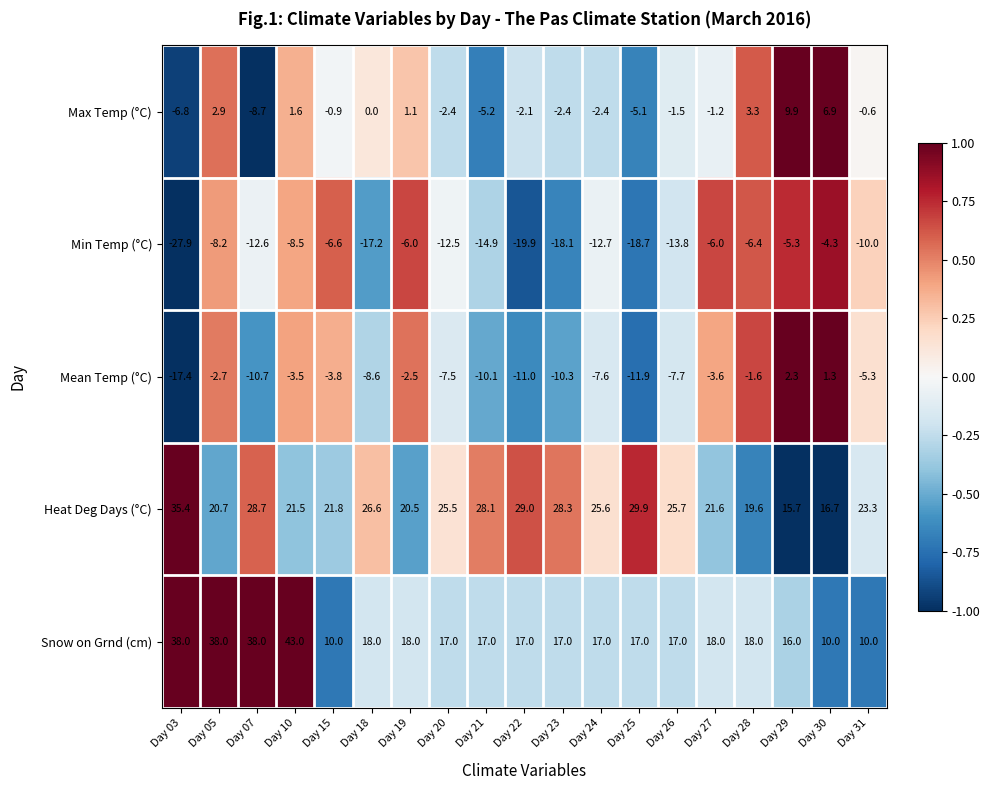

What is the average value of the Snow on Grnd (cm) series?

20.7